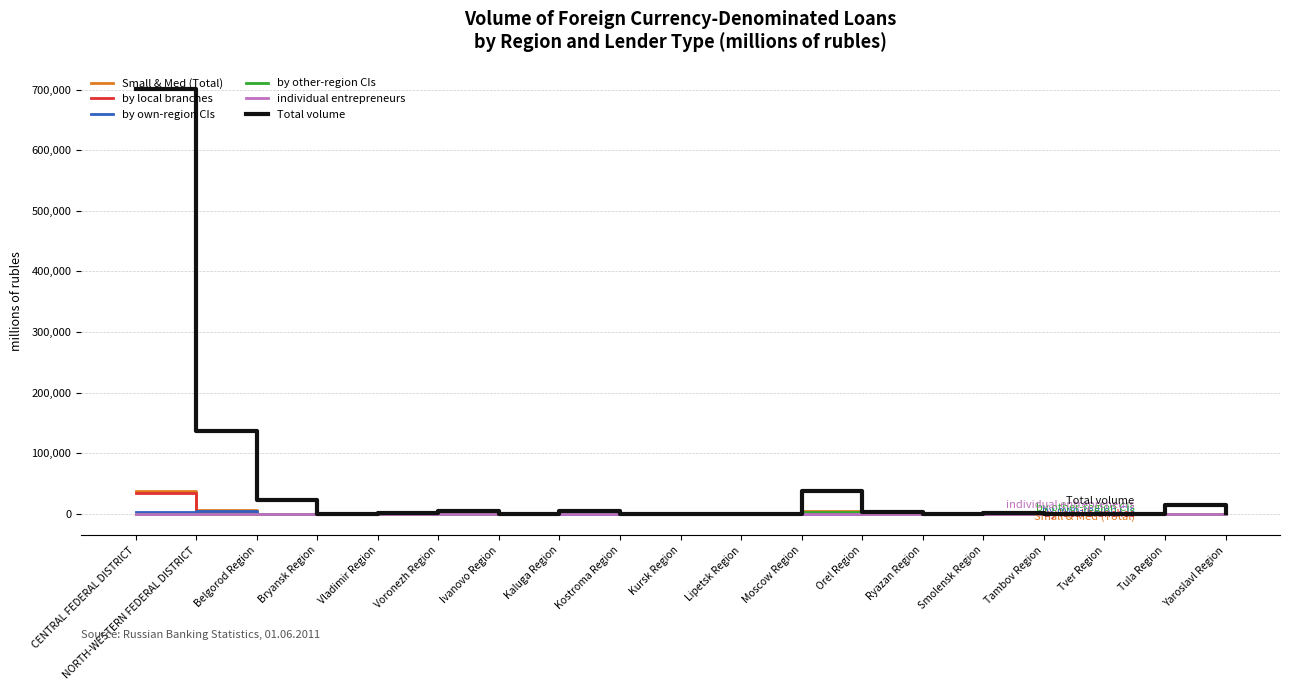

What is the maximum value shown in the chart?

701081